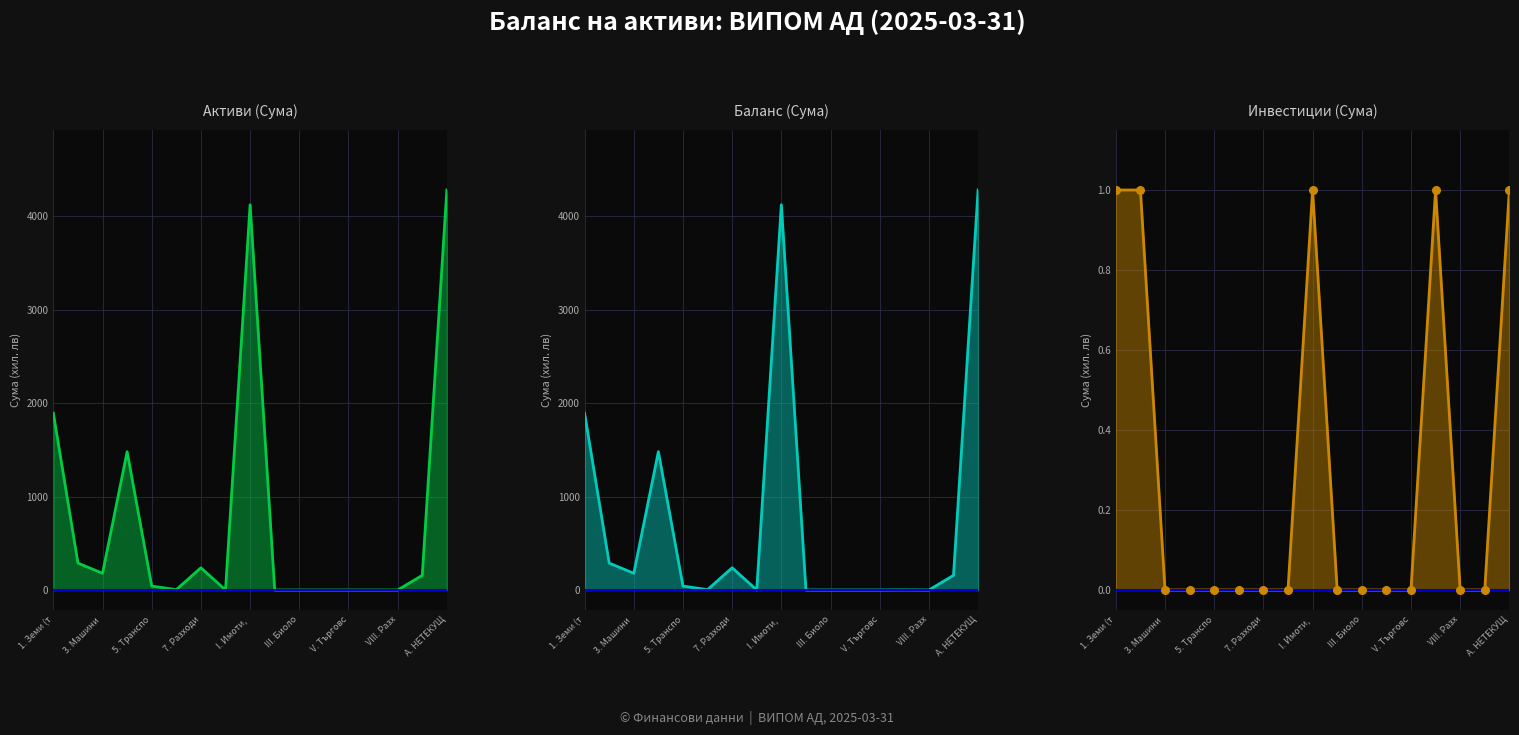

Which series contains the highest Y value?

Активи (Сума)